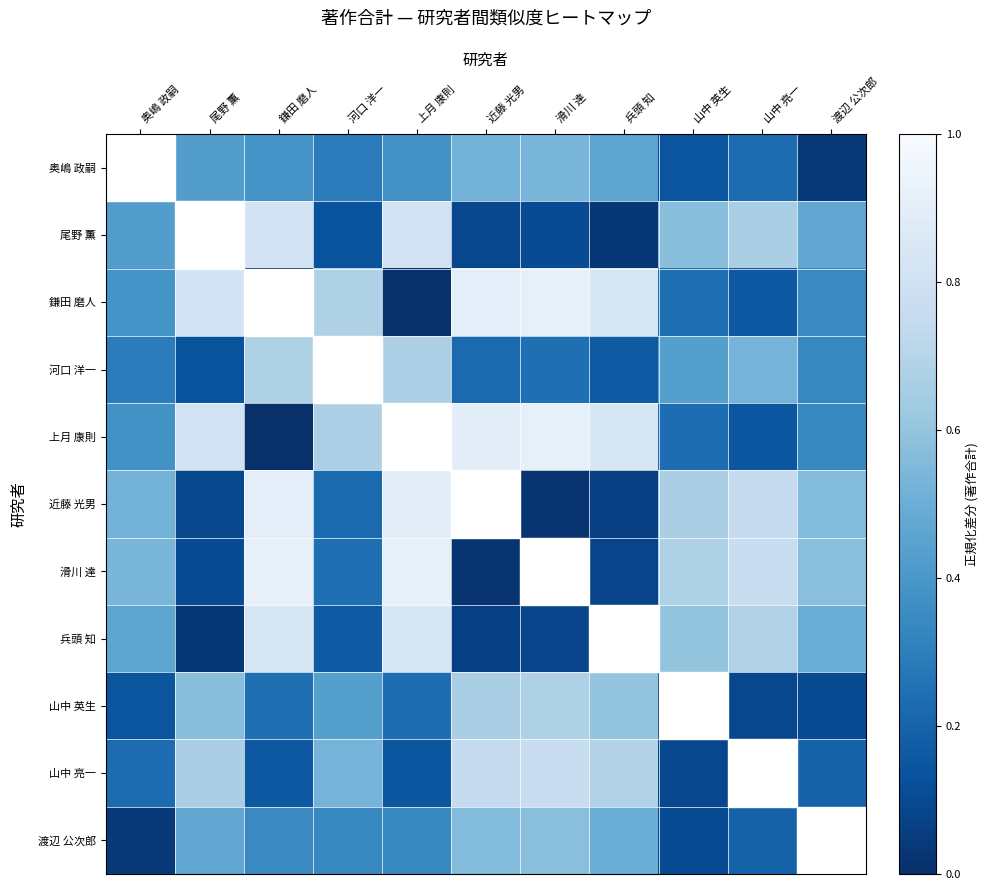

What is the maximum value shown in the chart?

0.9